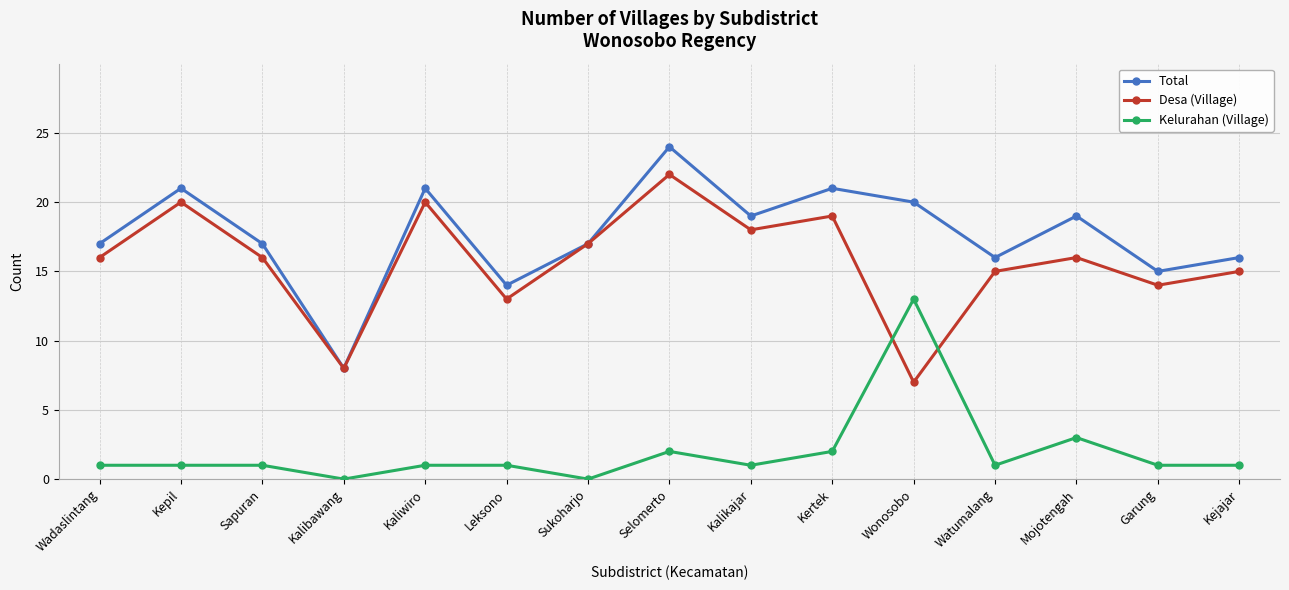

At which label does Desa (Village) reach its minimum?

Wonosobo